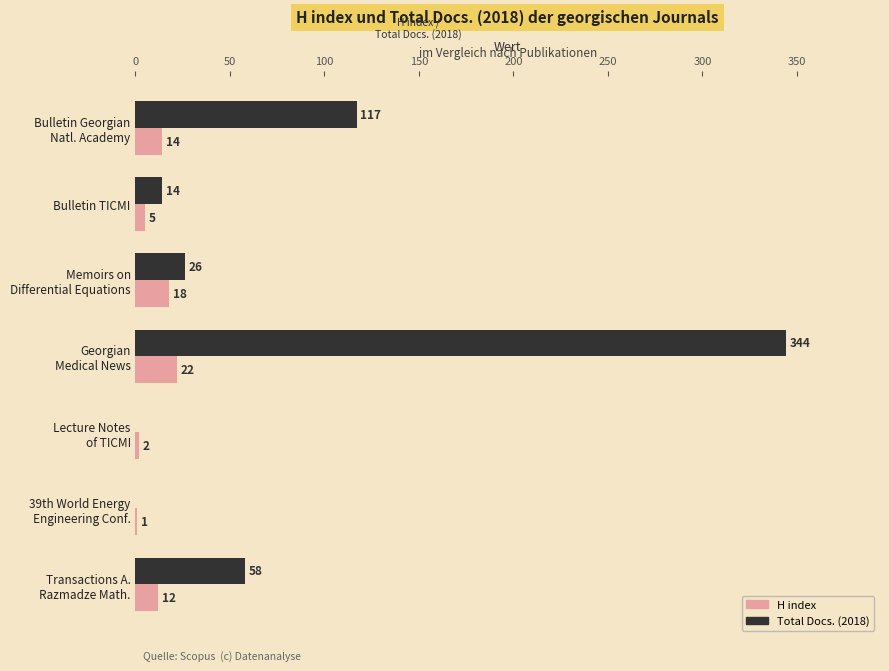

At which category is the sum across all series the highest?

Georgian
Medical News